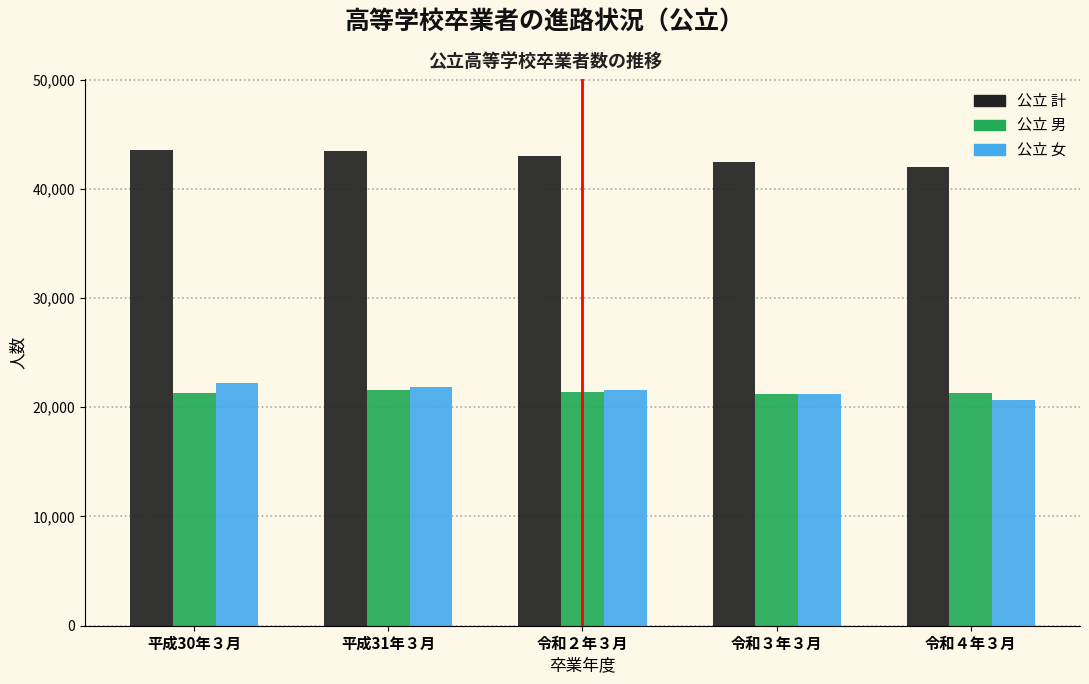

At how many categories does at least one series exceed 26585?

5